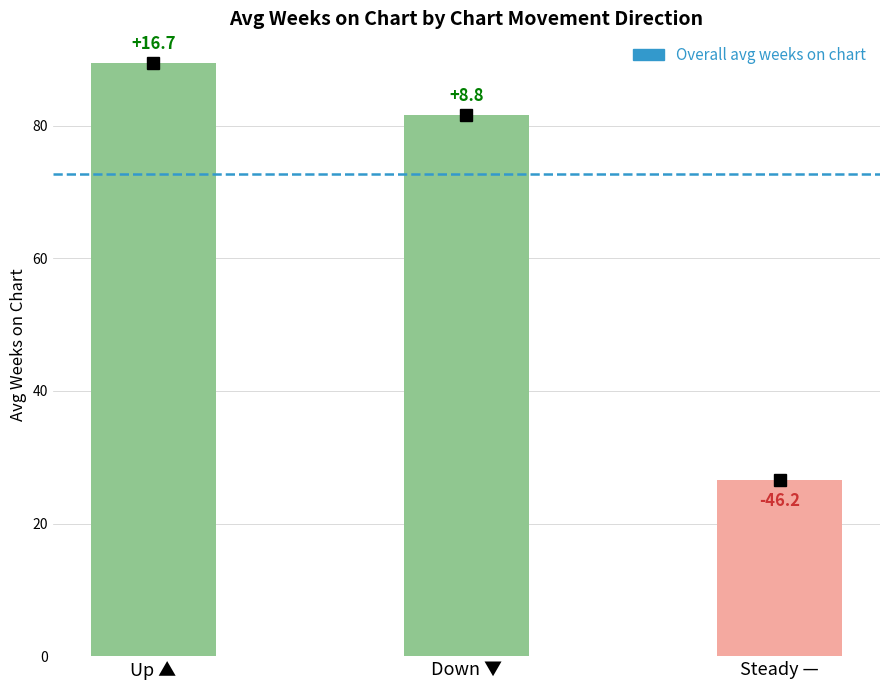

Does the chart contain any negative values?

No